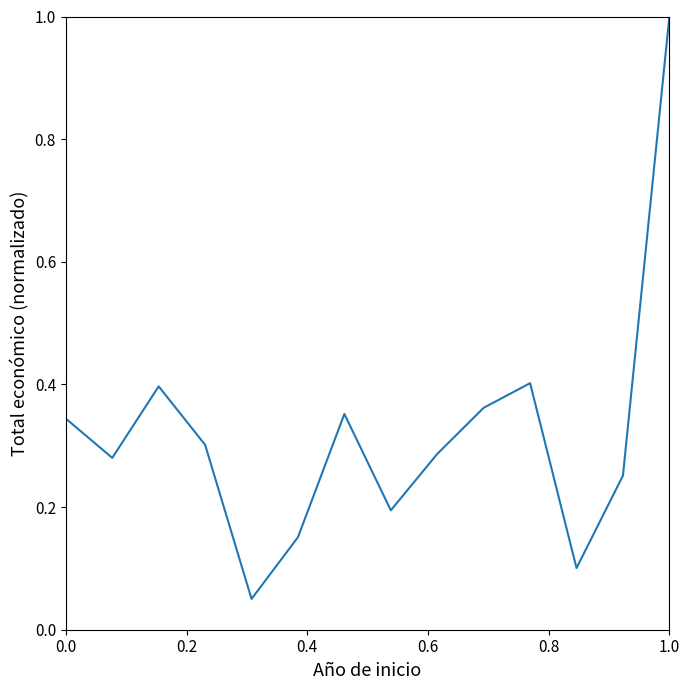

What is the difference between the maximum and minimum values?

0.9